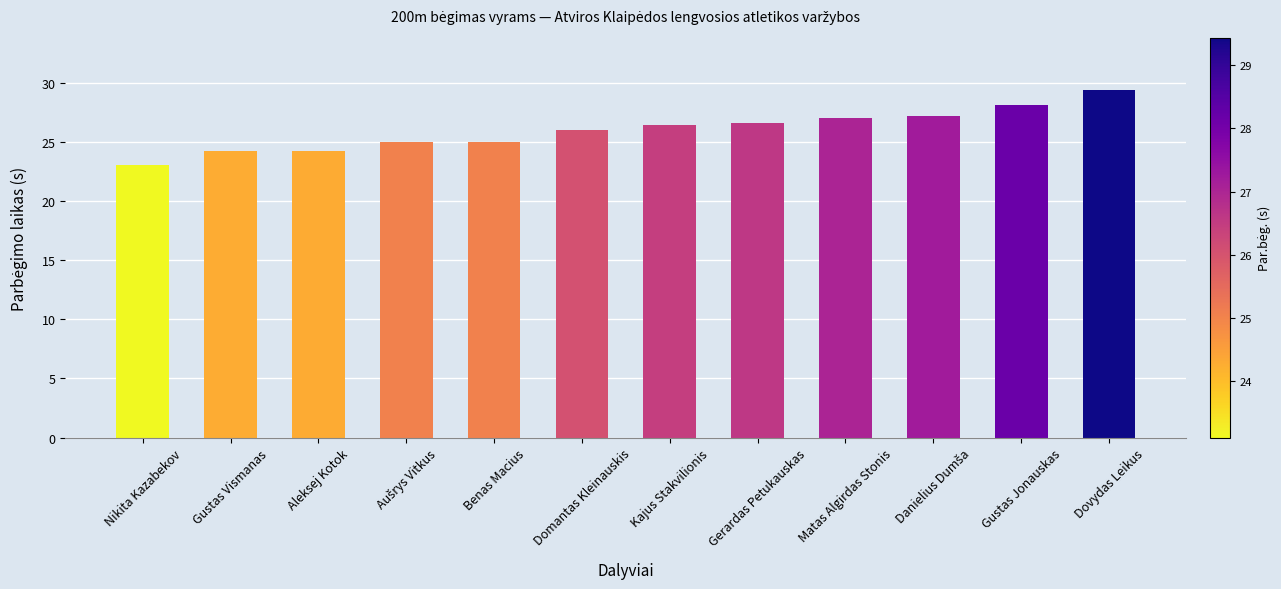

Read the value at Nikita Kazabekov.

23.1